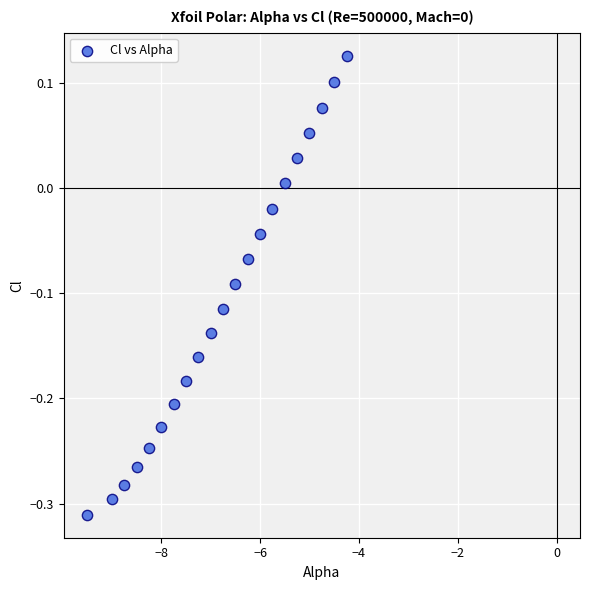

What is the range of X values (max minus min)?

5.2